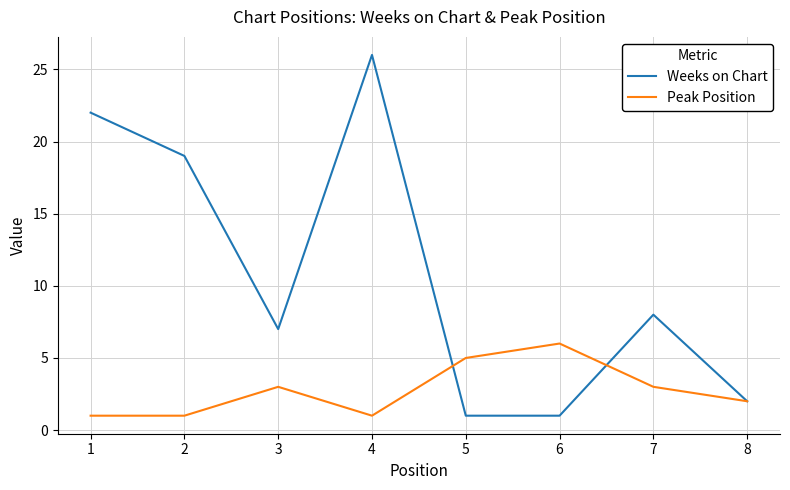

True or false: Peak Position has a value of 5 at 5.

True